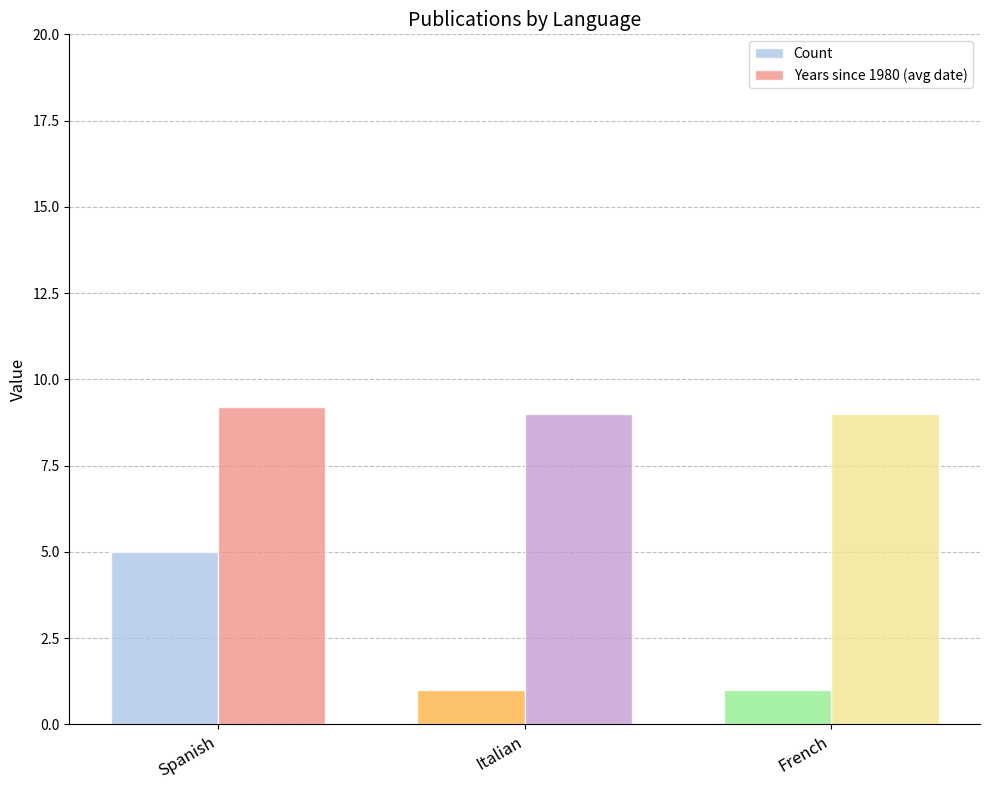

Rank the series by their average value, from highest to lowest.

Years since 1980 (avg date), Count